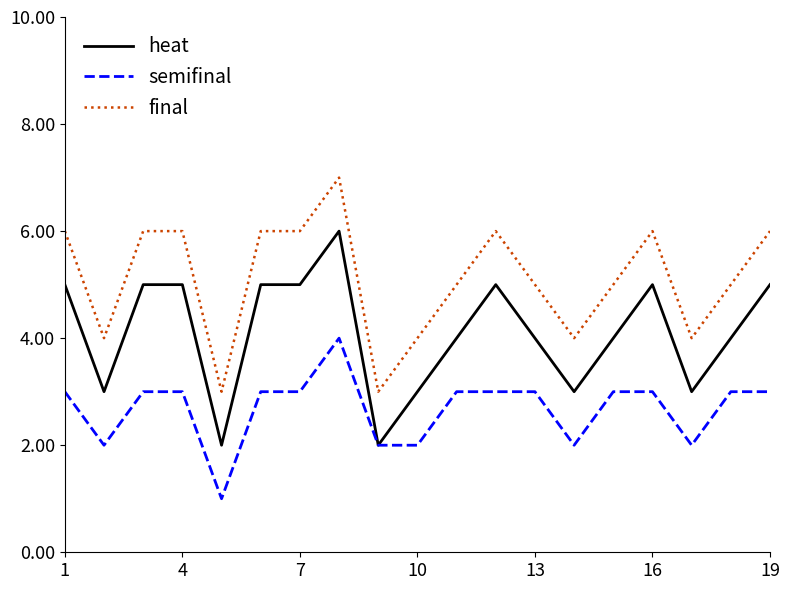

Rank the series by their maximum value, from lowest to highest.

semifinal, heat, final